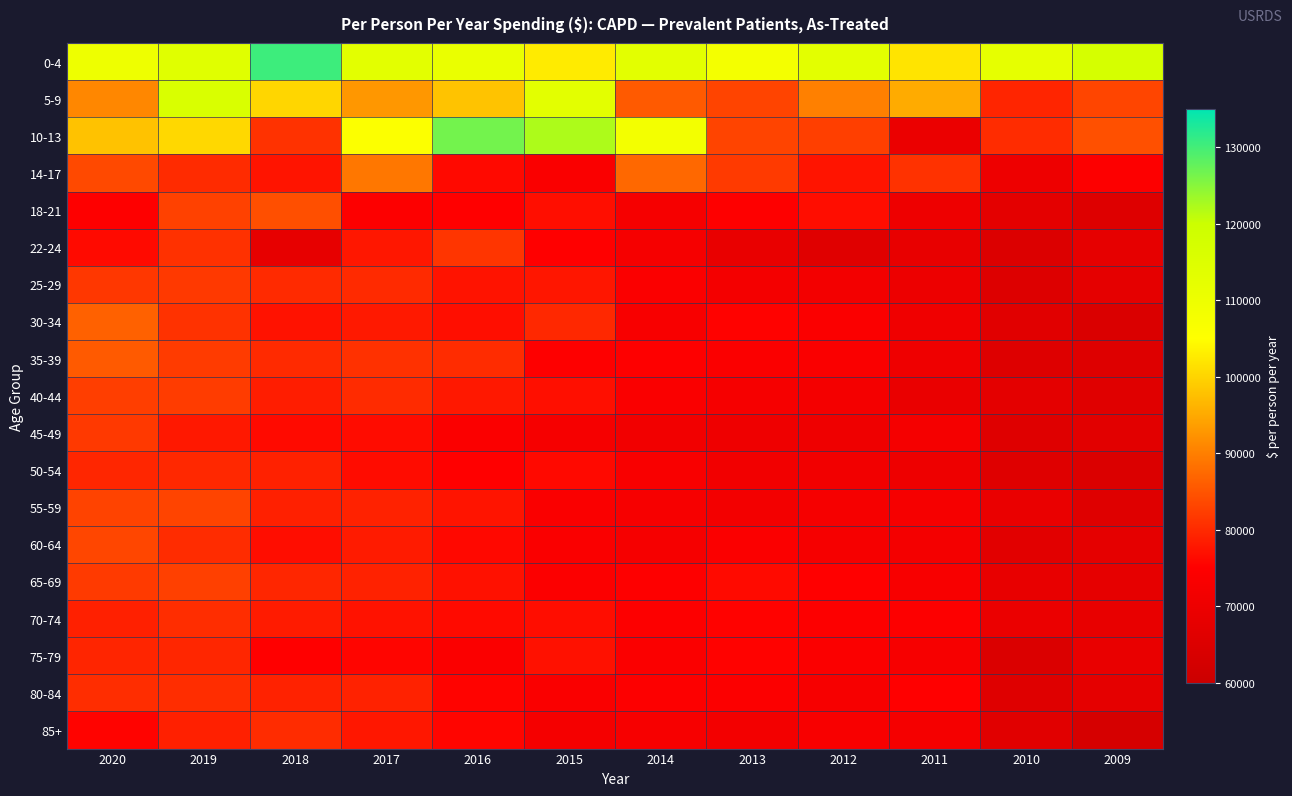

Which series has the widest spread of values?

10-13